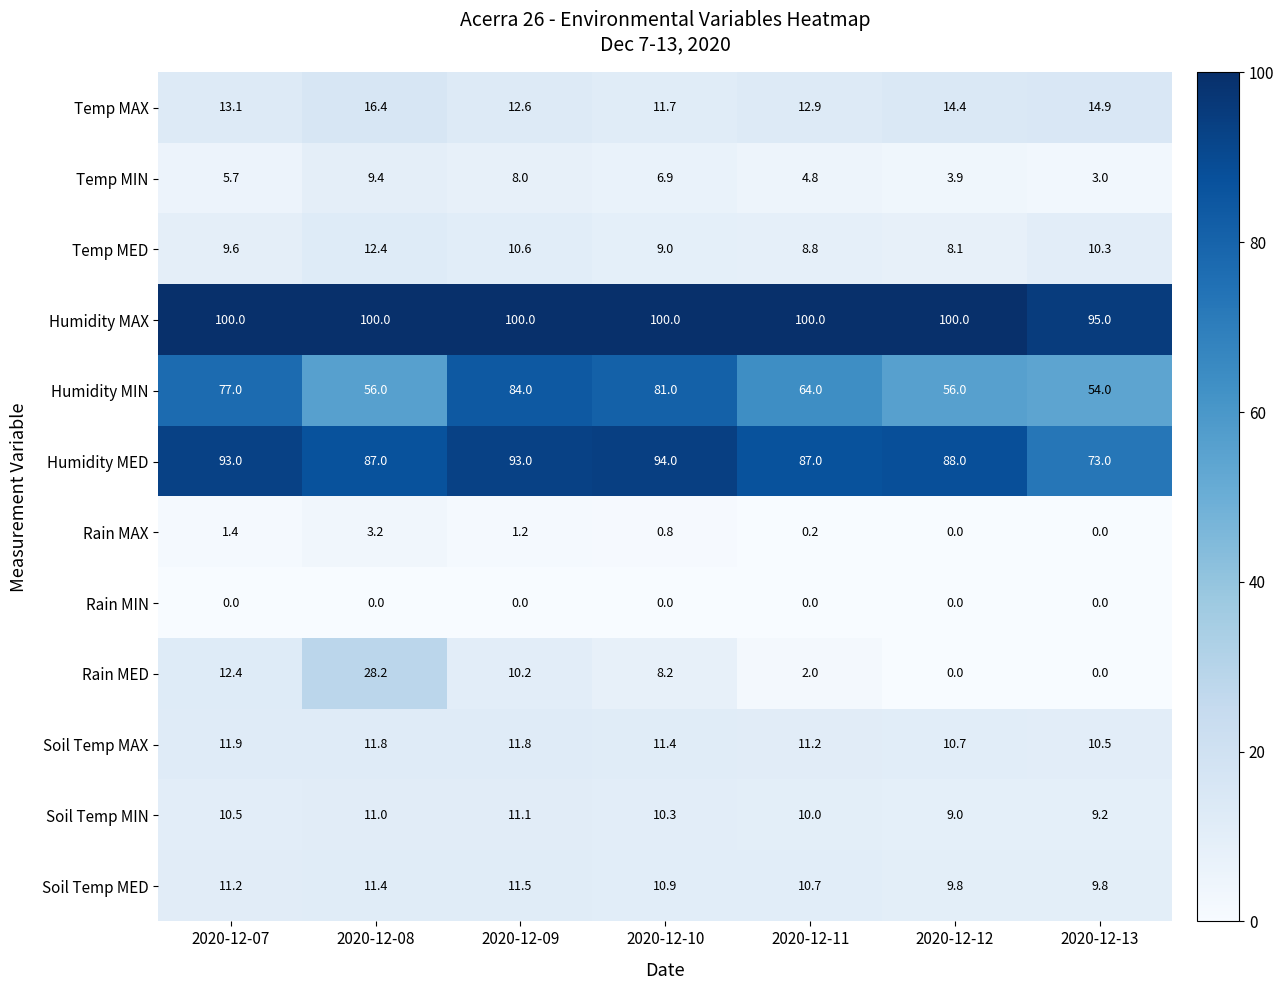

What is the lowest value of the Humidity MED series?

73.0